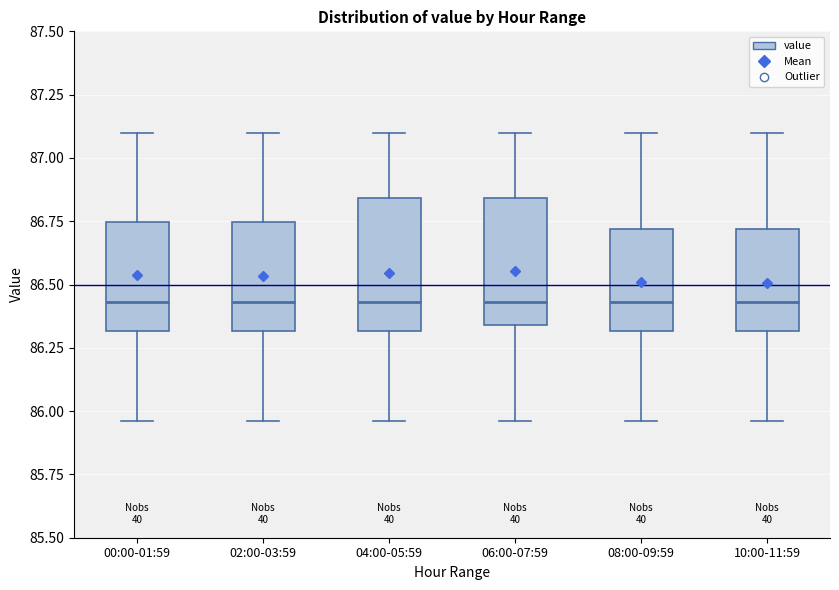

Reading left to right, read every box against the y-axis: the position of its median line, the range the box covers, and the ends of its whiskers. The values are not printed on the chart, so give them approximately, as read against the axis.

00:00-01:59: median 86.45, box 86.30 to 86.75, whiskers 85.95 to 87.10
02:00-03:59: median 86.45, box 86.30 to 86.75, whiskers 85.95 to 87.10
04:00-05:59: median 86.45, box 86.30 to 86.85, whiskers 85.95 to 87.10
06:00-07:59: median 86.45, box 86.35 to 86.85, whiskers 85.95 to 87.10
08:00-09:59: median 86.45, box 86.30 to 86.70, whiskers 85.95 to 87.10
10:00-11:59: median 86.45, box 86.30 to 86.70, whiskers 85.95 to 87.10